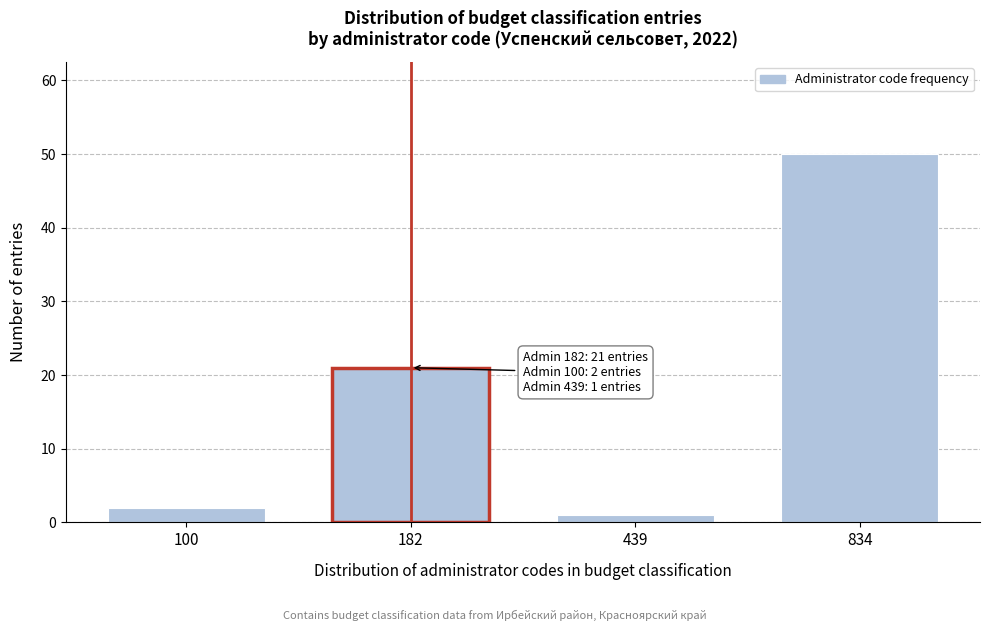

Reading right to left, what are all the values shown in this chart?

834=50	439=1	182=21	100=2